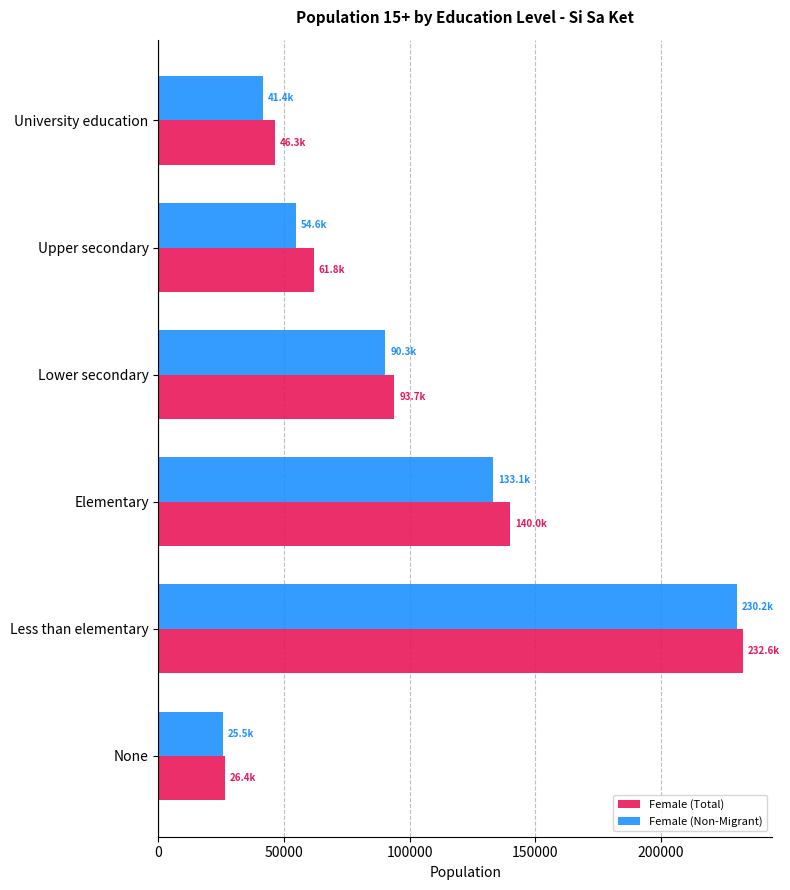

How many data points in Female (Non-Migrant) are less than 90300?

3